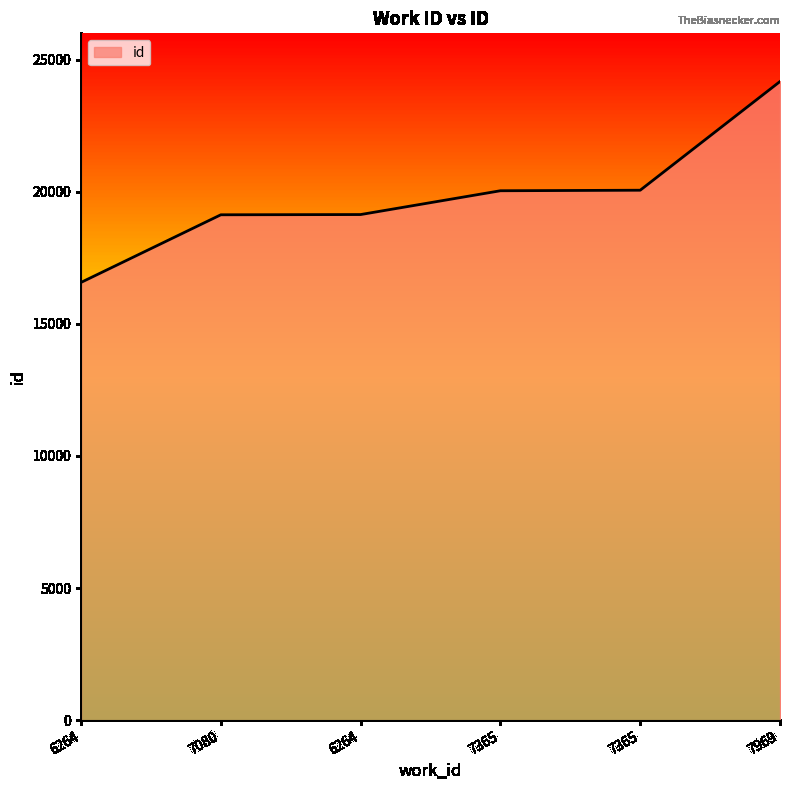

List the labels in order of value, smallest first.

6264, 7080, 6264, 7365, 7365, 7969